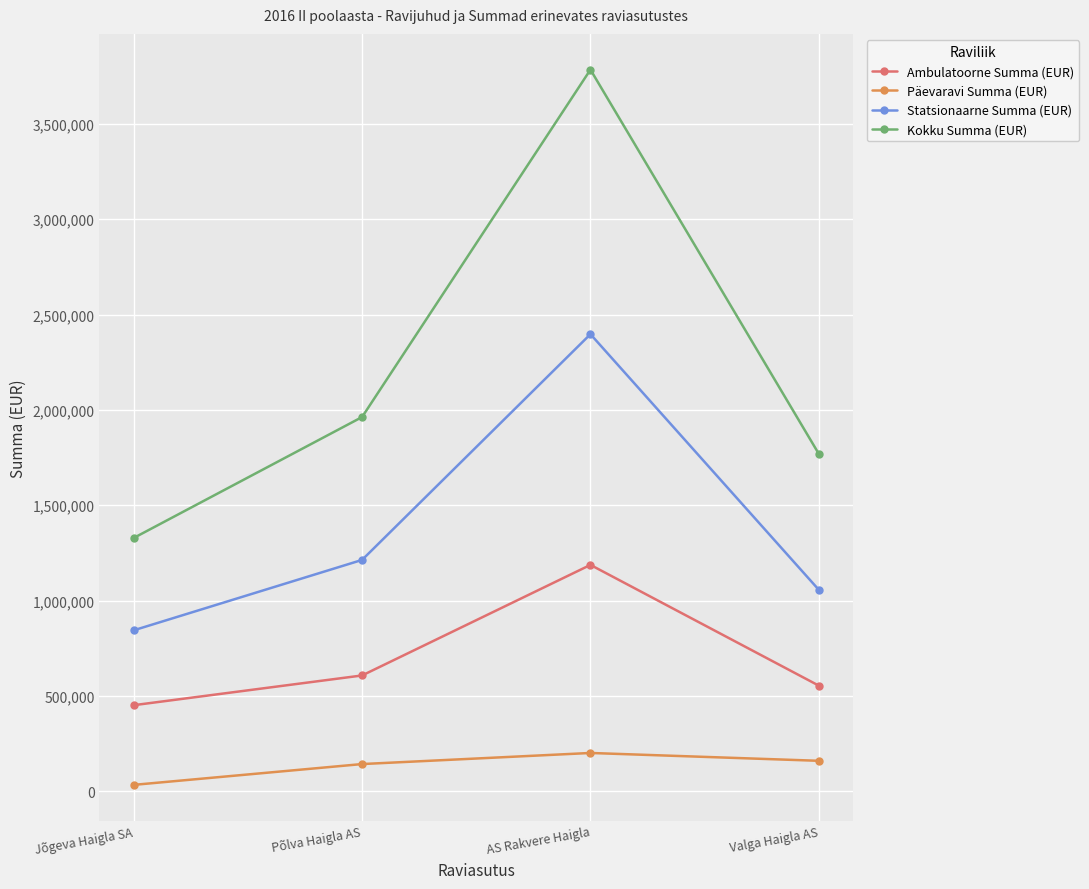

What is the label of the 3rd point from the right?

Põlva Haigla AS